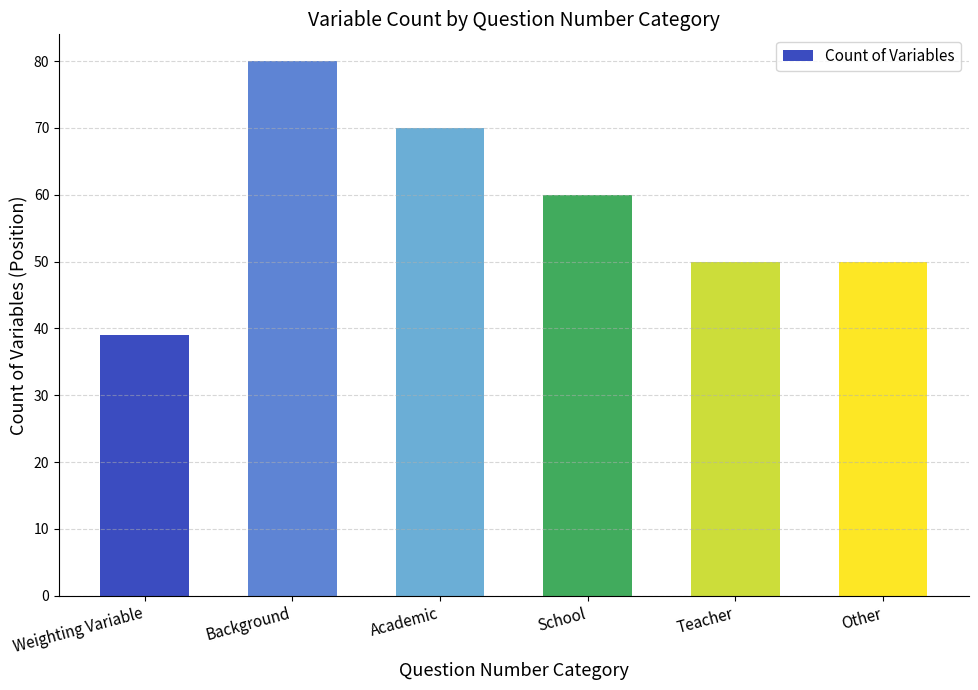

How many bars are there in total?

6